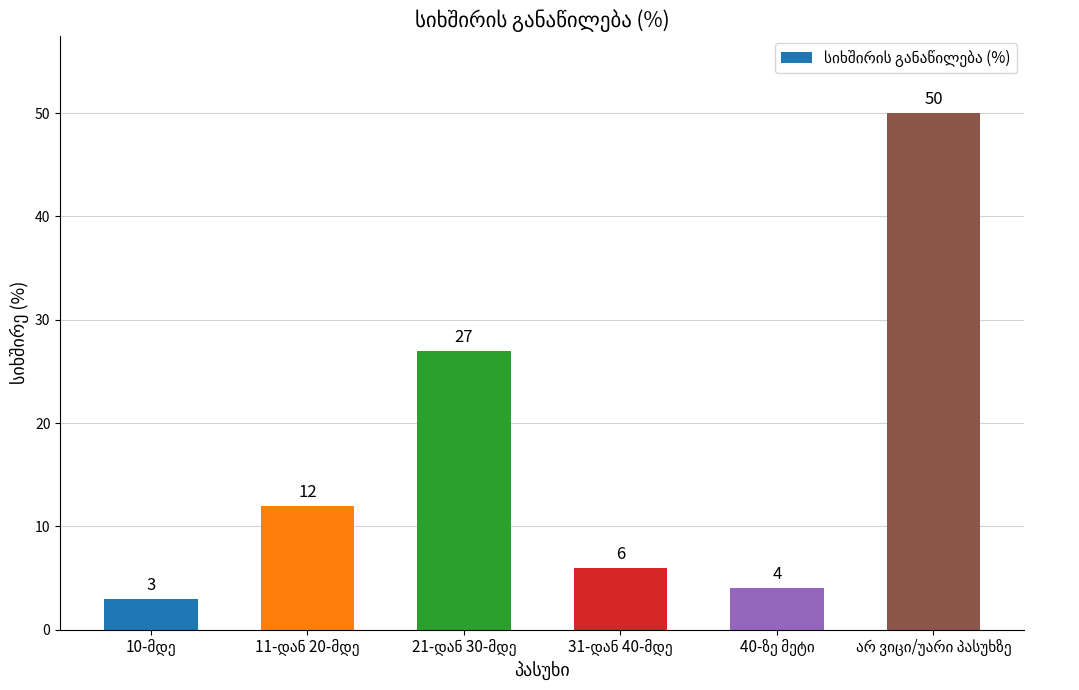

What is the average value?

17